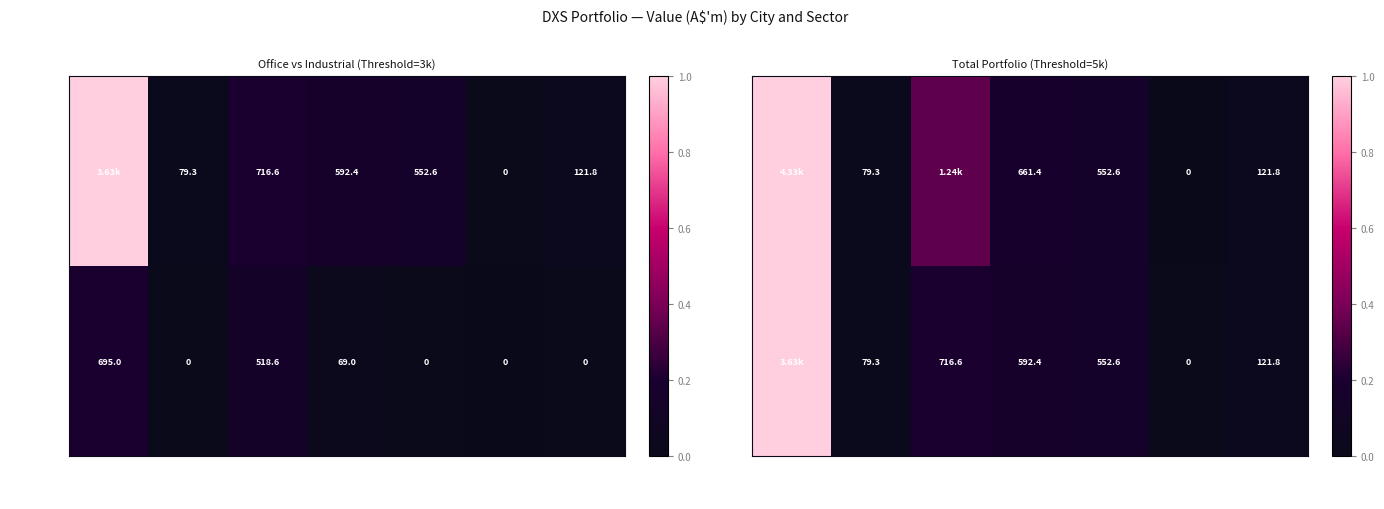

What is the sum of all Industrial values?

1282.6